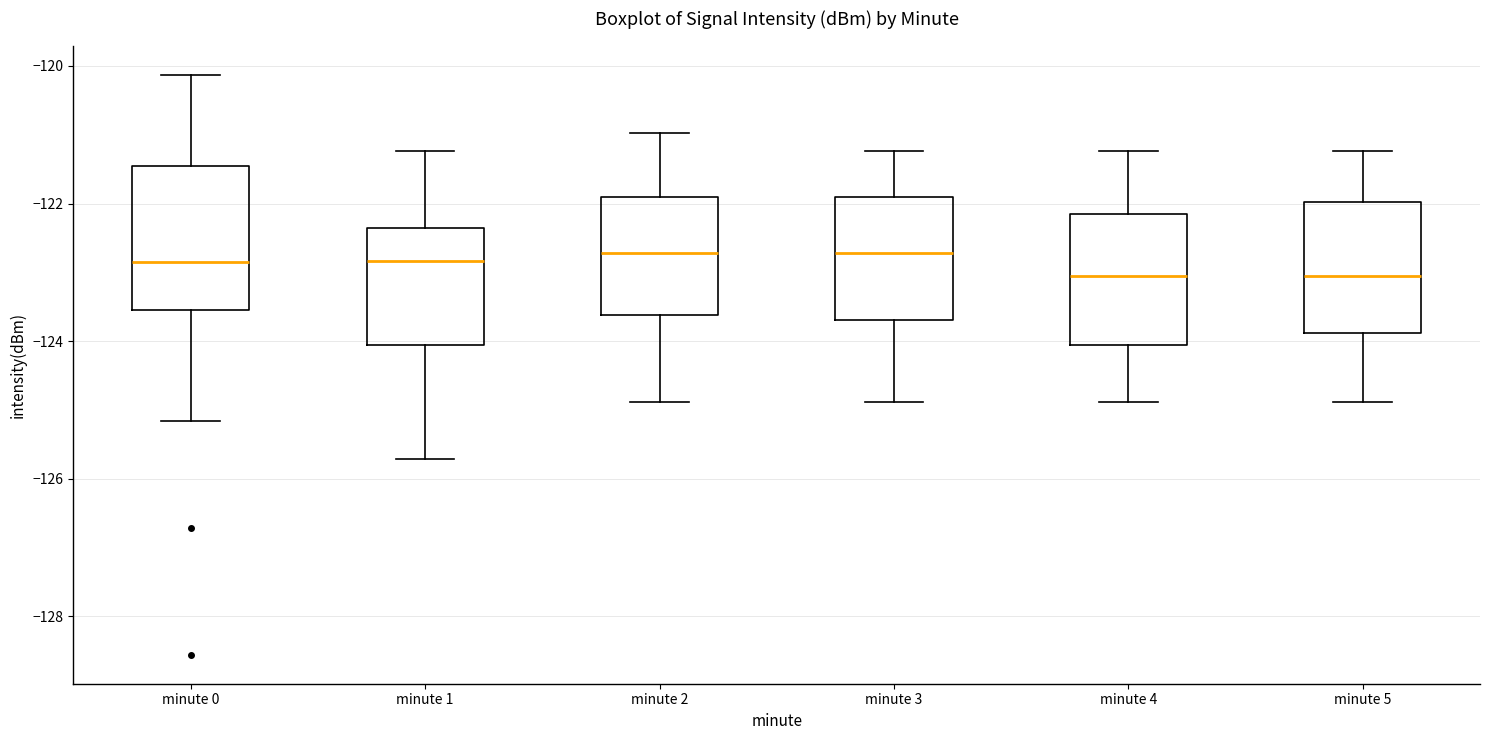

Where does the lower whisker of the box for minute 0 end on the y-axis? The values are not printed on the chart, so give them approximately, as read against the axis.

-125.2